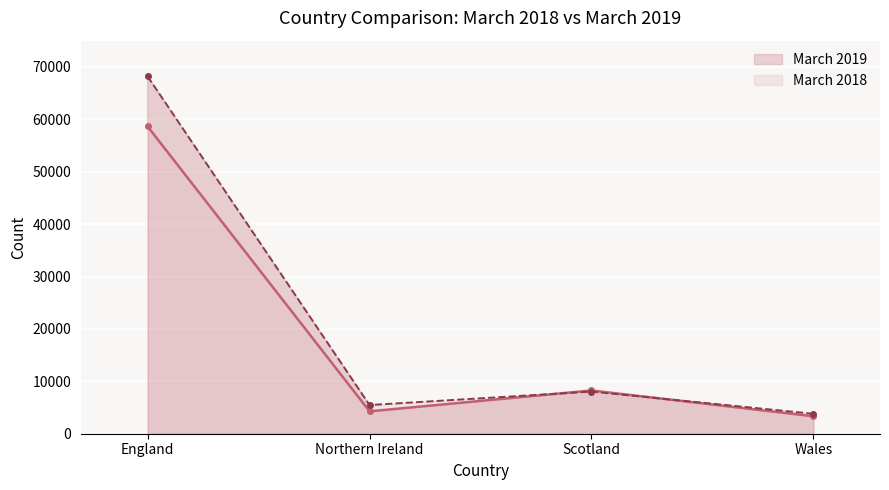

Rank the series at England from highest to lowest value.

March 2018, March 2019